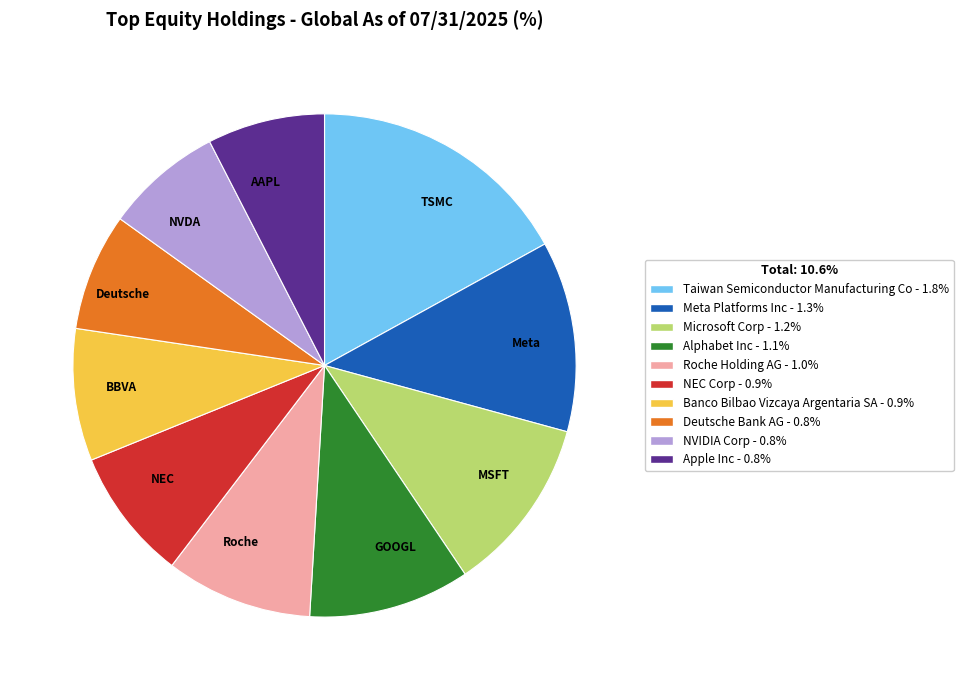

Combined, do AAPL and BBVA account for over 50%?

No